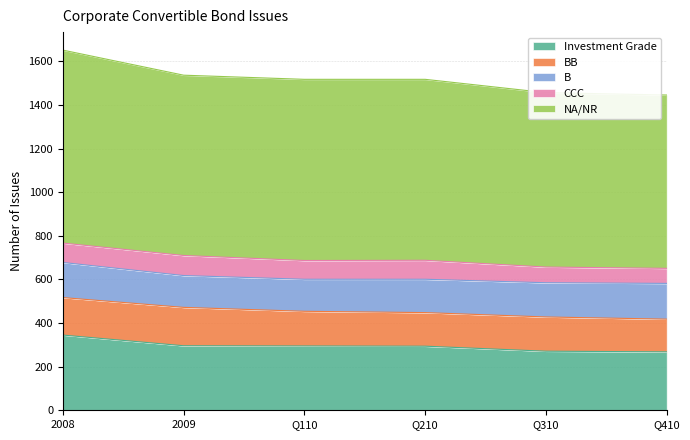

Rank the categories by CCC value from highest to lowest.

2009, 2008, Q210, Q110, Q310, Q410